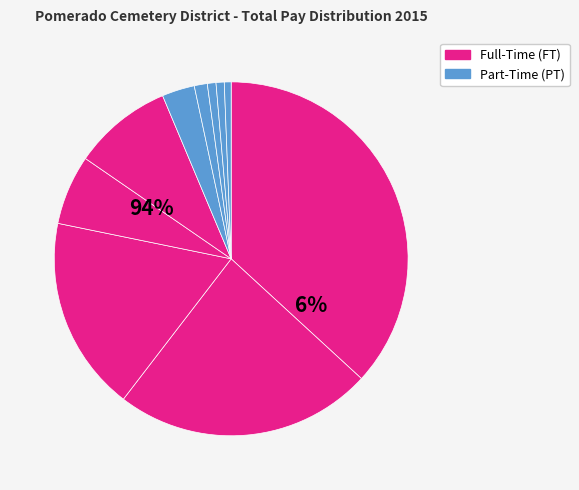

How many slices are in this pie chart?

10